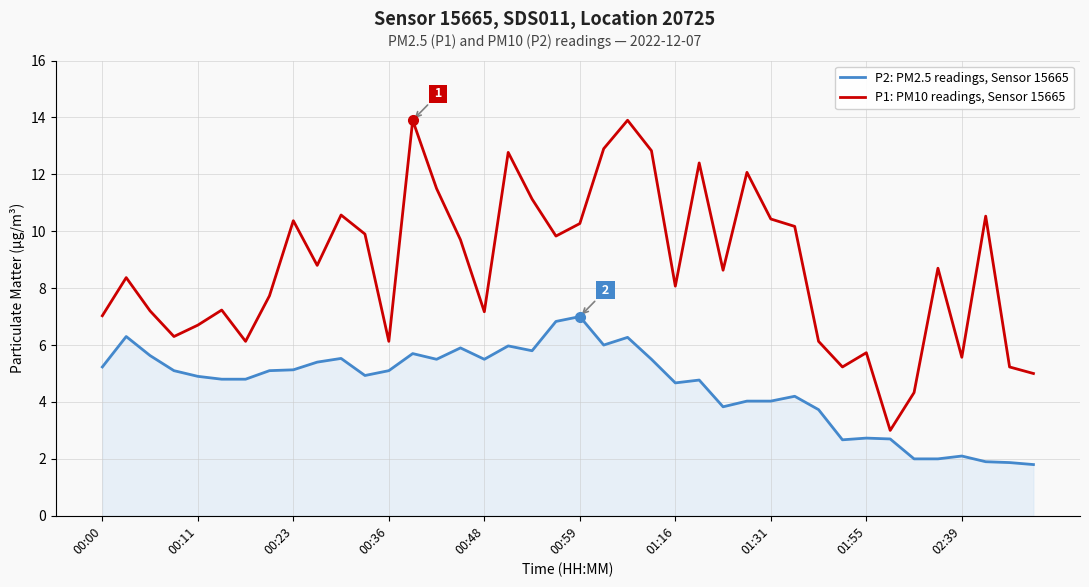

True or false: P1: PM10 readings, Sensor 15665 has more than 0 points higher than both neighbors.

True